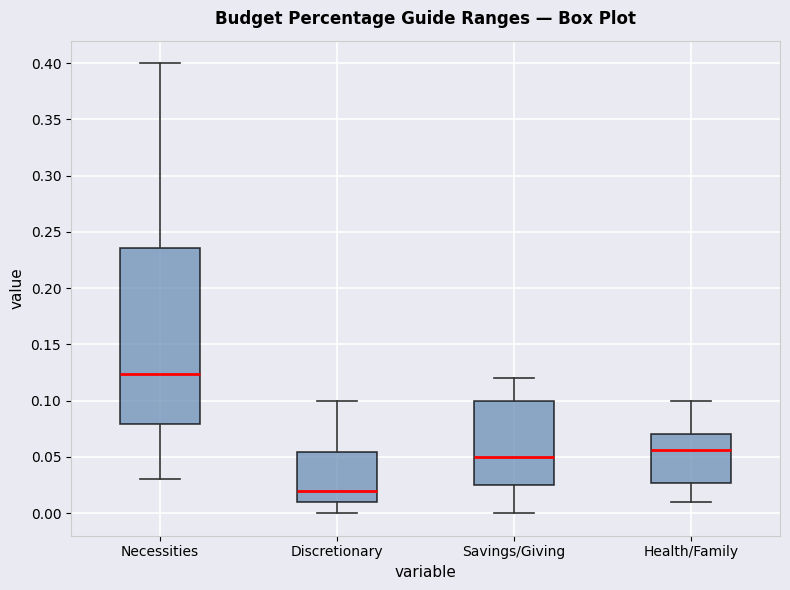

Reading left to right, transcribe this box plot: for each box, give where its median line is, the range the box spans, and where its two whiskers end, as read against the y-axis. The values are not printed on the chart, so give them approximately, as read against the axis.

Necessities: median 0.125, box 0.080 to 0.235, whiskers 0.030 to 0.400
Discretionary: median 0.020, box 0.010 to 0.055, whiskers 0.000 to 0.100
Savings/Giving: median 0.050, box 0.025 to 0.100, whiskers 0.000 to 0.120
Health/Family: median 0.055, box 0.025 to 0.070, whiskers 0.010 to 0.100